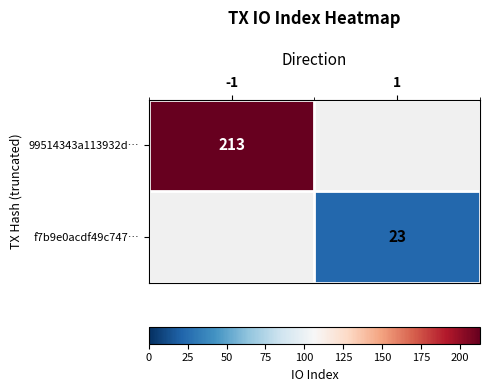

Is the value of 99514343a113932d… at -1 greater than the value of f7b9e0acdf49c747… at 1?

Yes